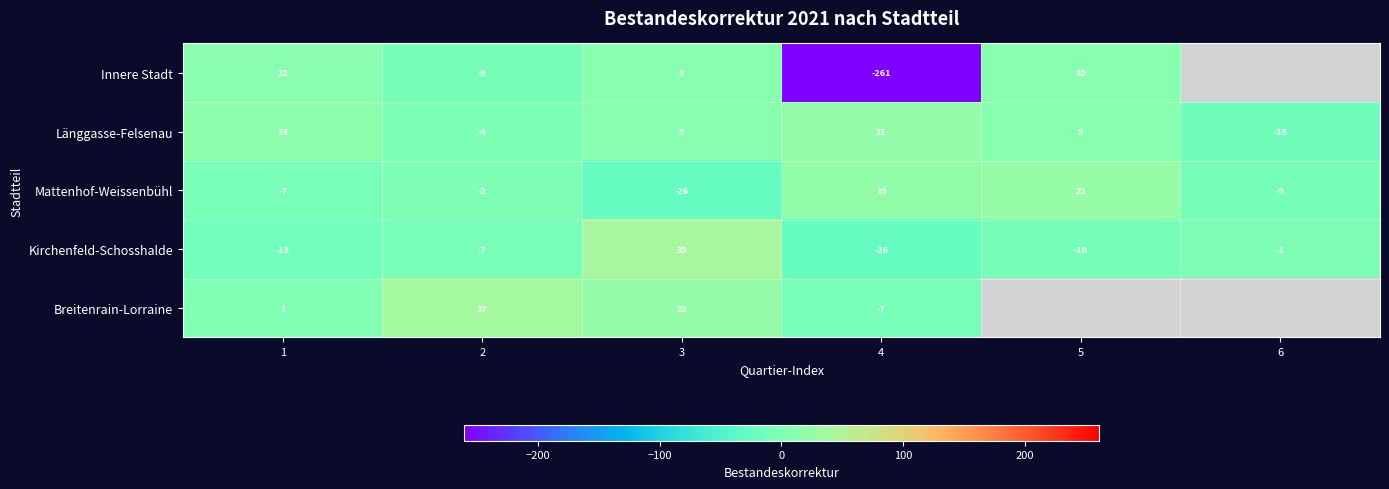

Count the number of data series in this chart.

5